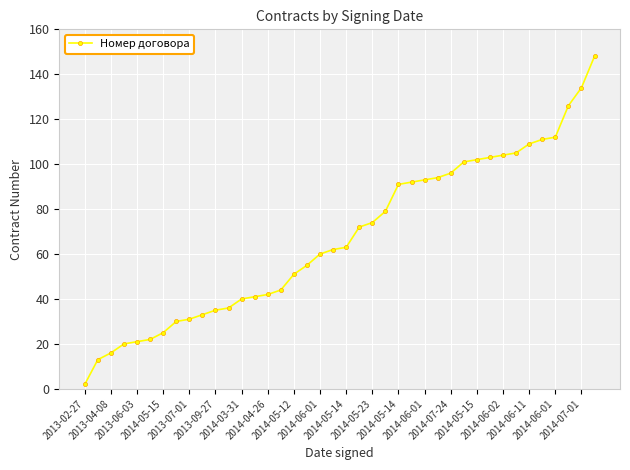

What is the greatest value displayed?

148